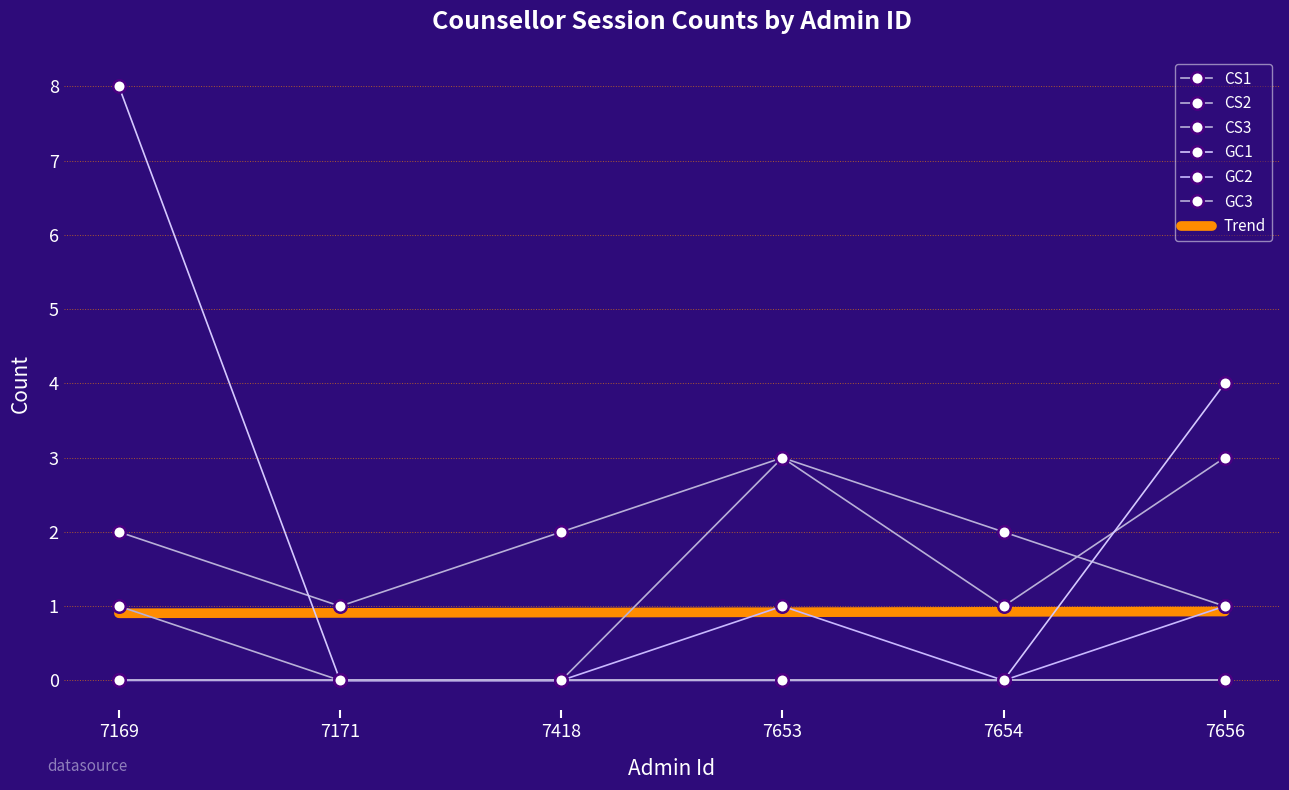

True or false: CS1 has more than 0 interior local peaks.

True